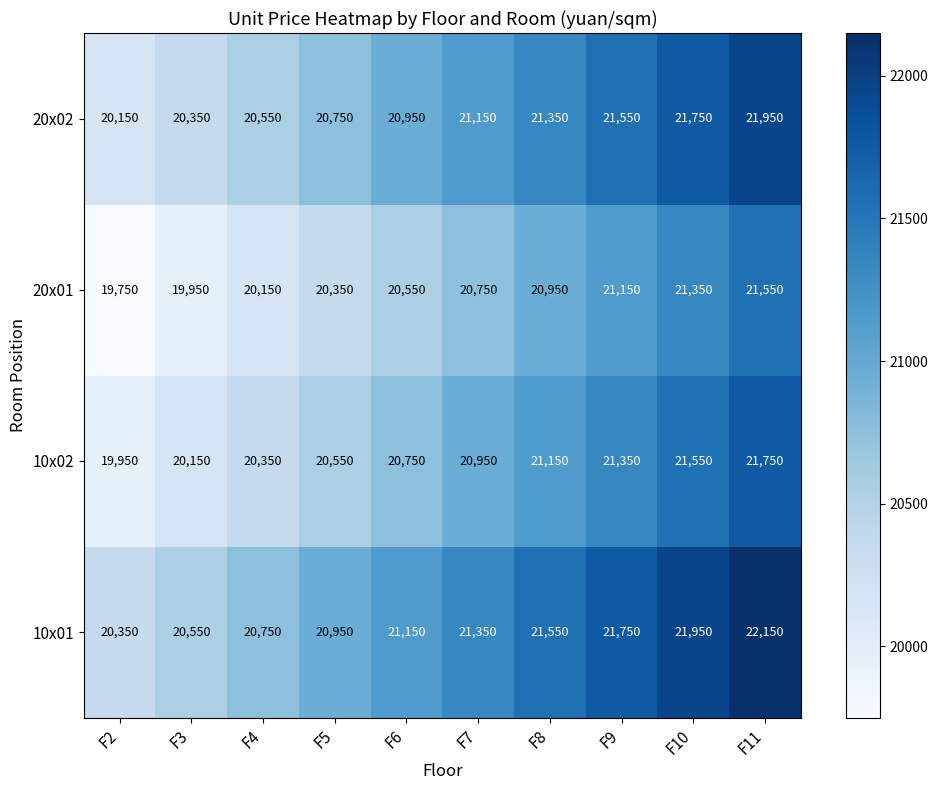

What is the average value of the 20x02 series?

21050